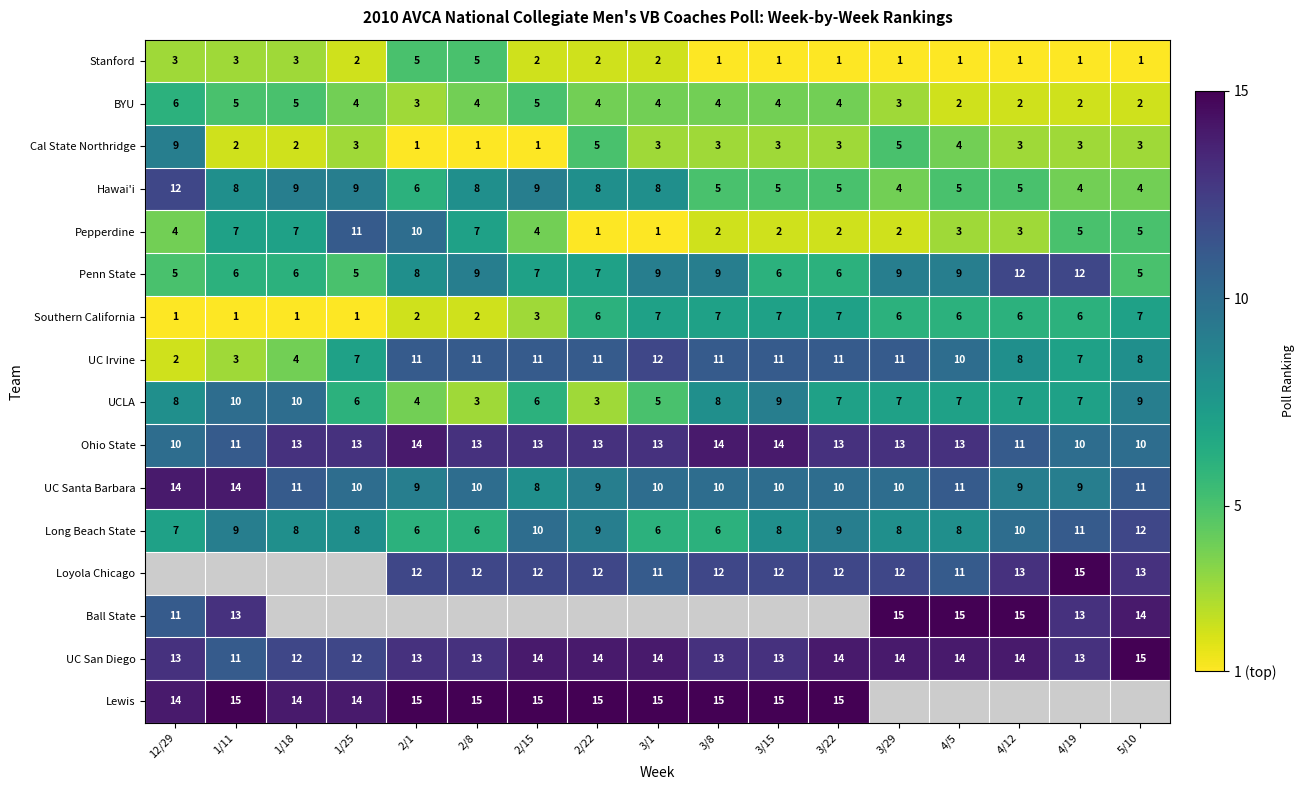

Is the value of Cal State Northridge at 5/10 greater than the value of Ohio State at 3/29?

No